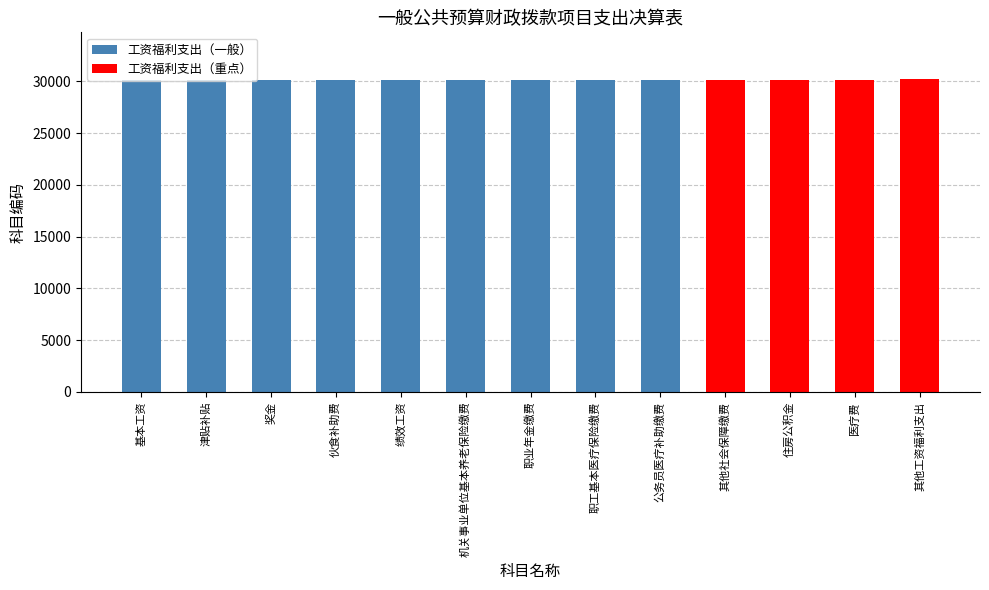

What is the ratio of the value at 其他工资福利支出 to the value at 住房公积金?

1.0